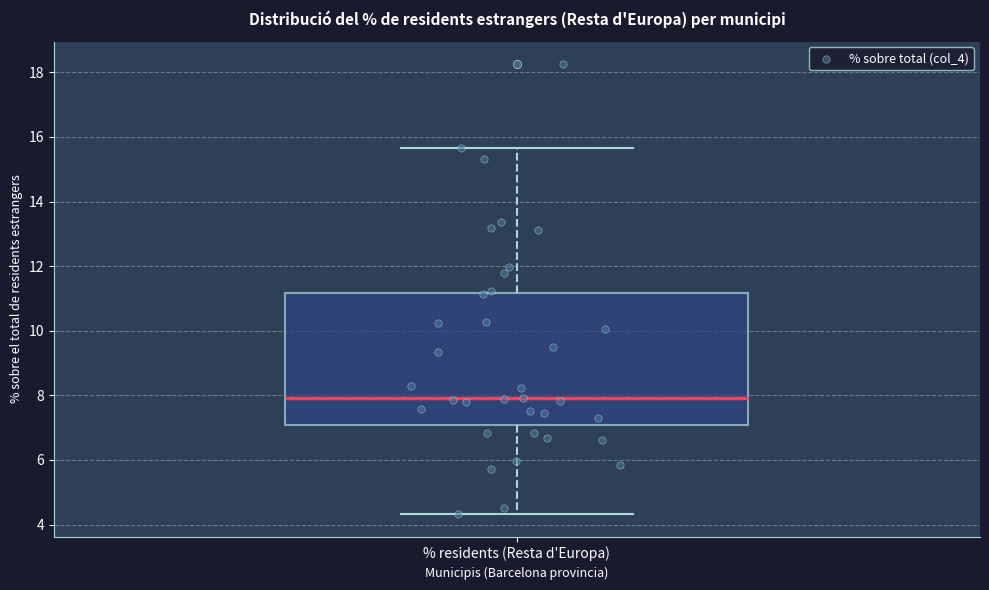

Transcribe this box plot: give where the median line is, the range the box spans, and where the two whiskers end, as read against the y-axis. The values are not printed on the chart, so give them approximately, as read against the axis.

median 8.0, box 7.0 to 11.2, whiskers 4.4 to 15.6